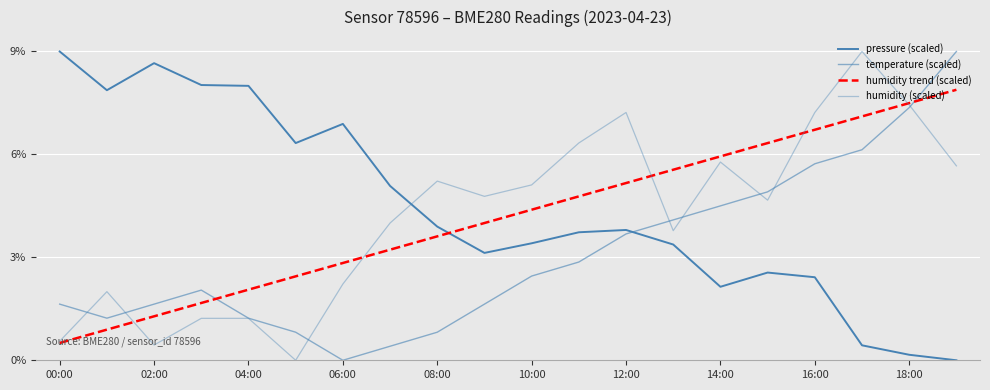

In humidity (scaled), how many points are lower than both neighbors (excluding endpoints)?

5